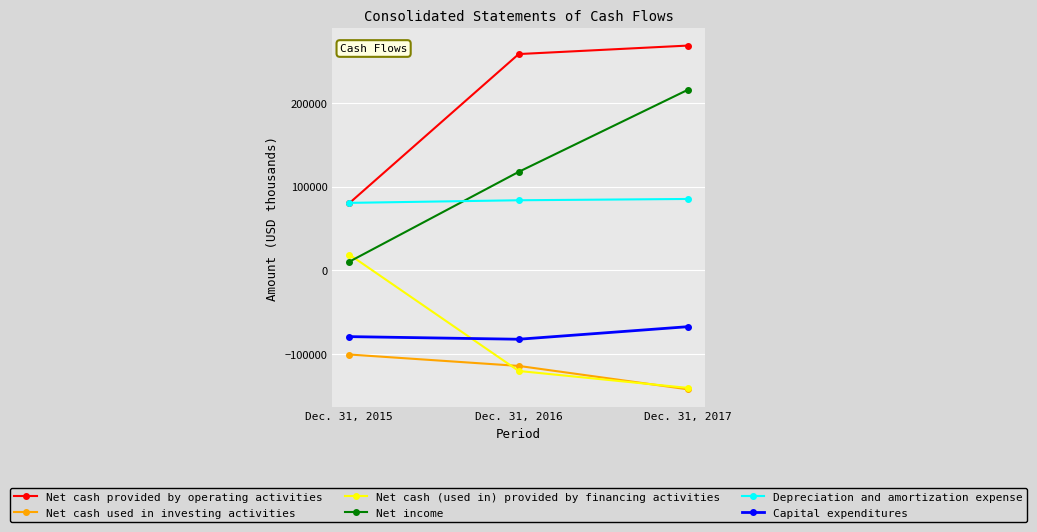

At which label does Net income reach its peak?

Dec. 31, 2017